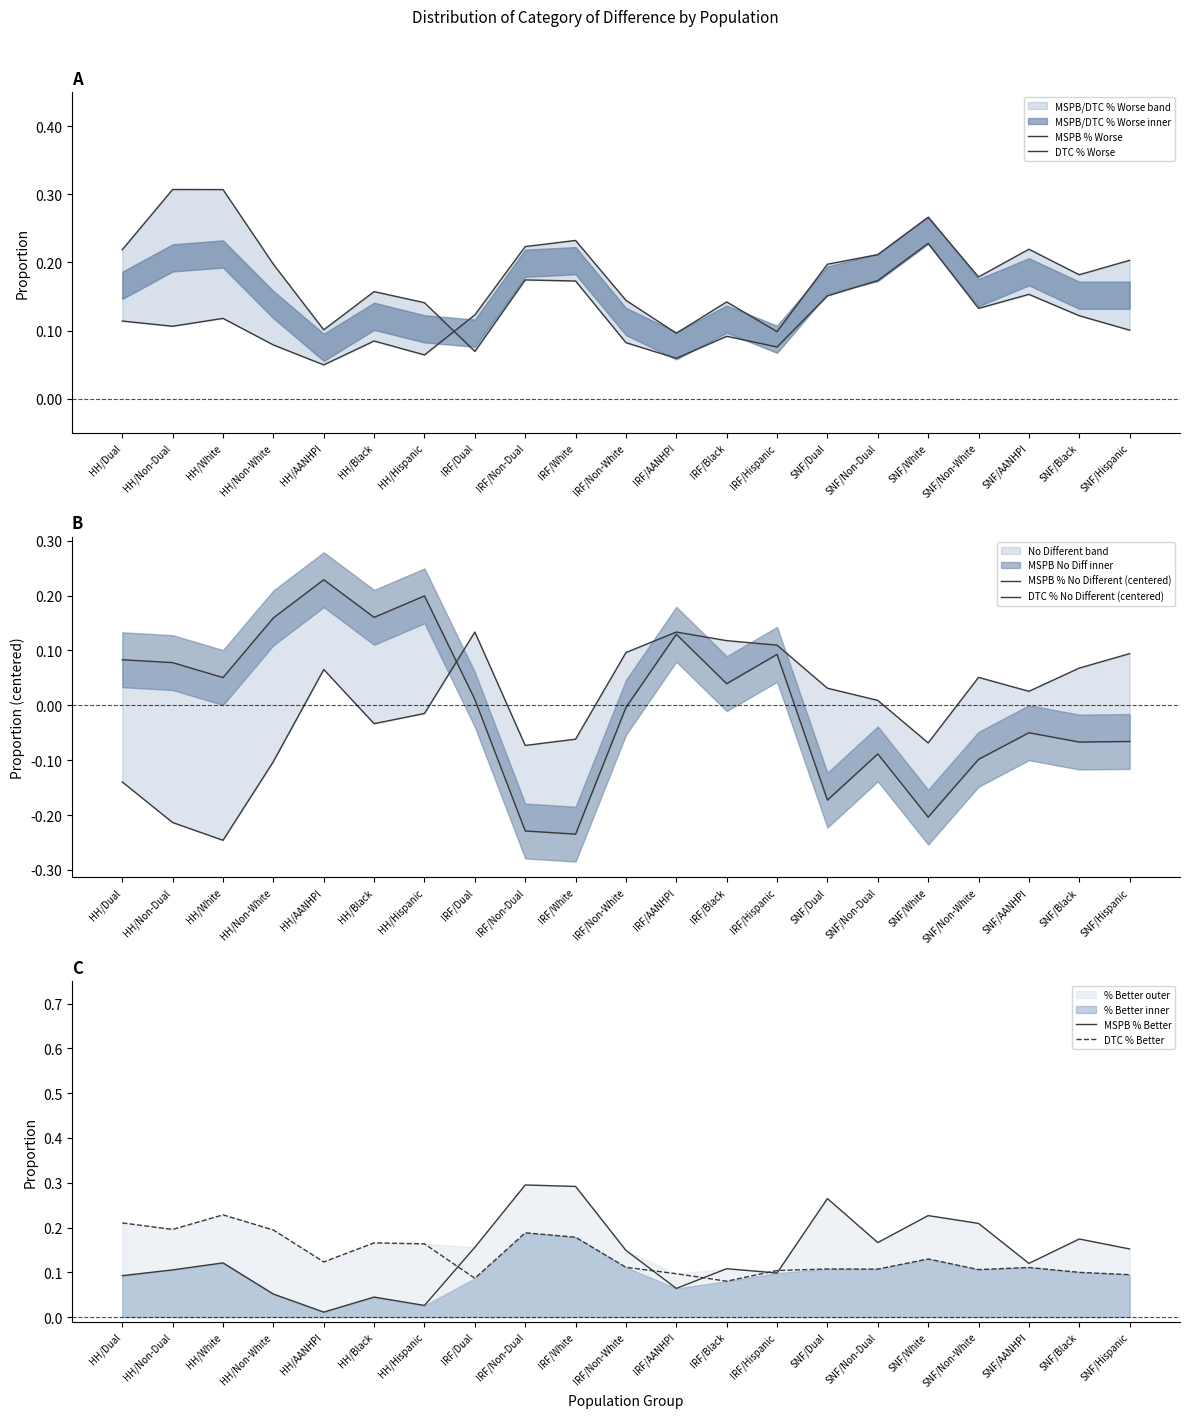

What is the spread (max minus min) of values at HH/AANHPI?

0.2